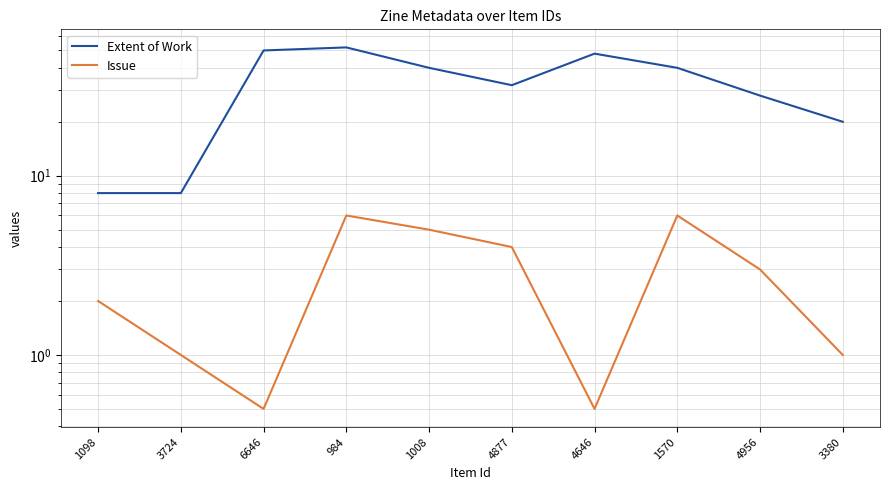

The Extent of Work series shows 13.9 at 4877. True or false?

False